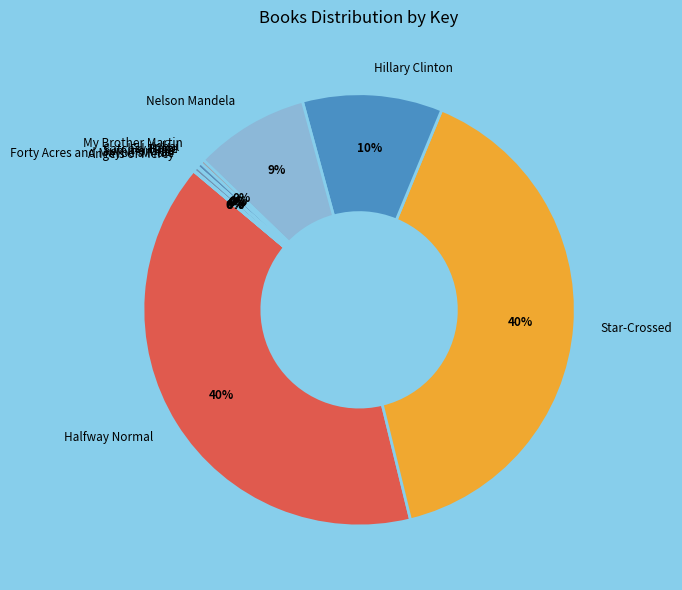

To the nearest percent, what is the average slice percentage?

9%